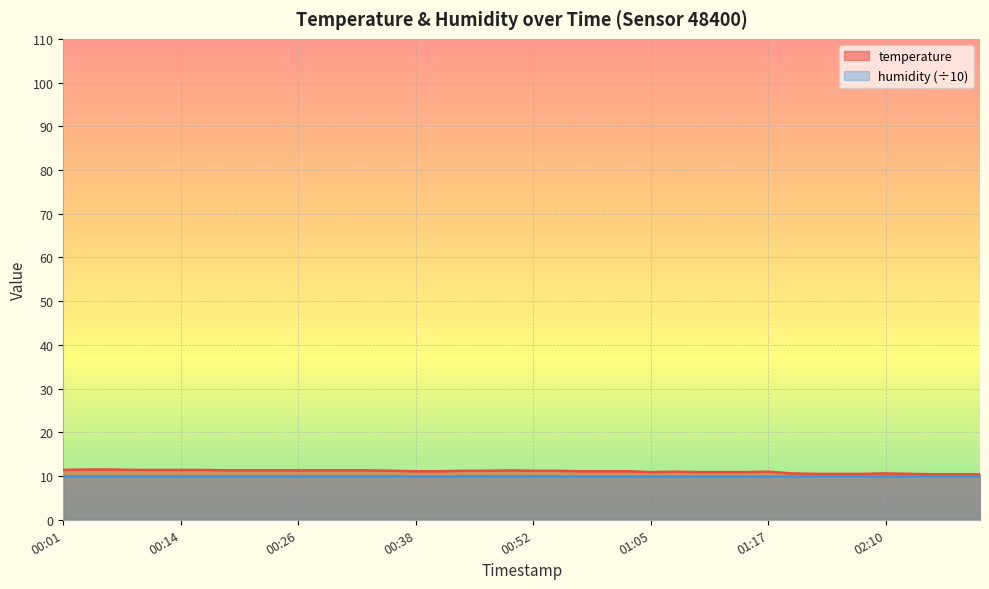

What is the sum of all values?

441.9